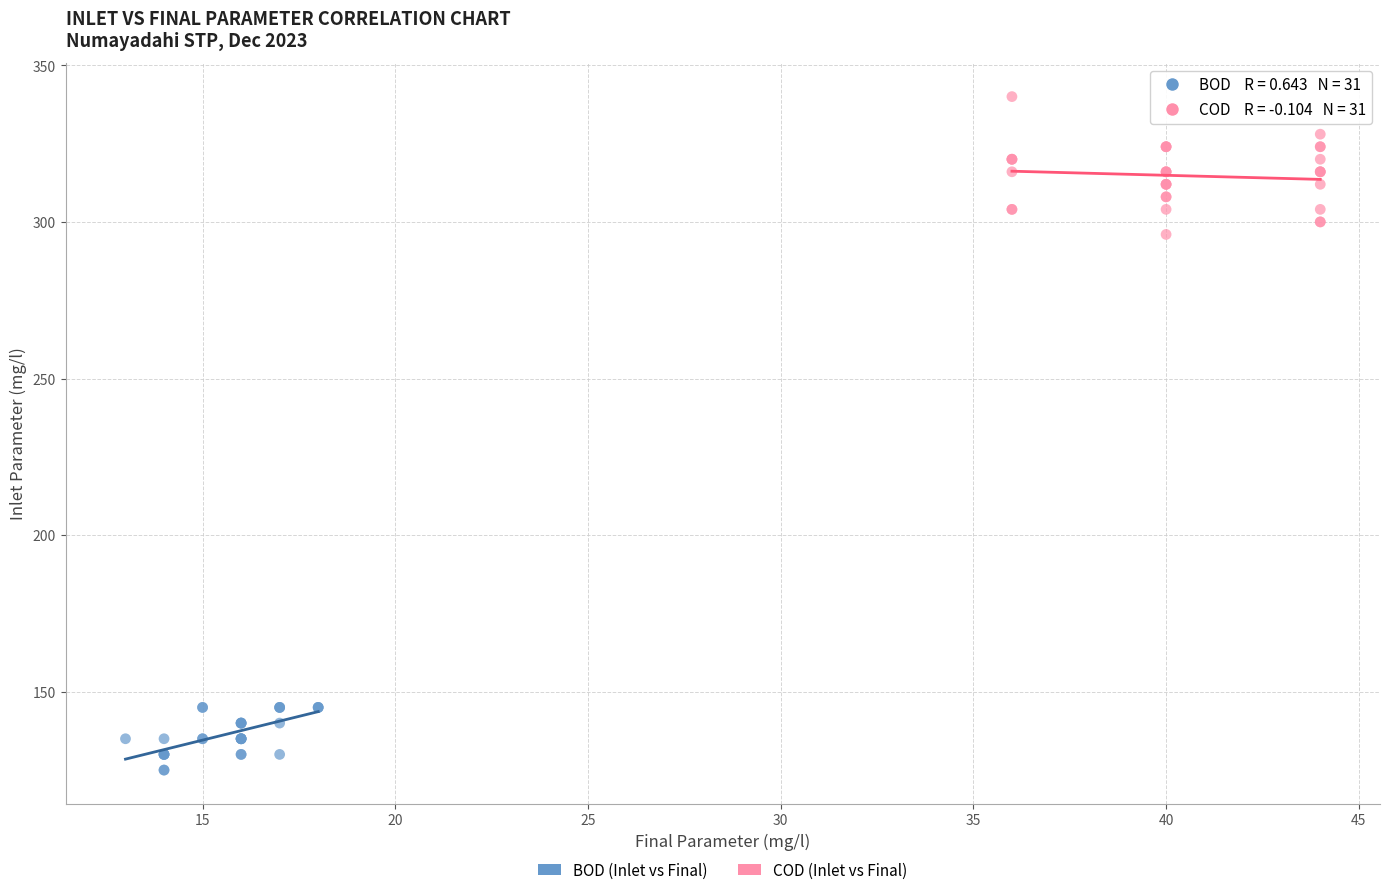

Which series contains the lowest Y value?

BOD (Inlet vs Final)